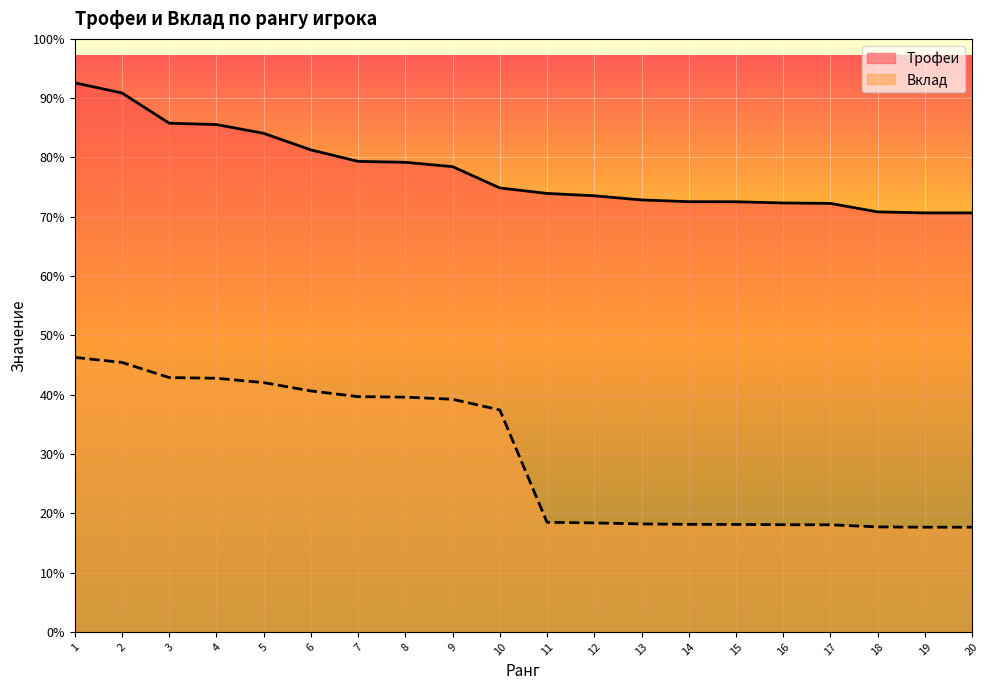

What are all the series names shown in the legend?

Трофеи, Вклад